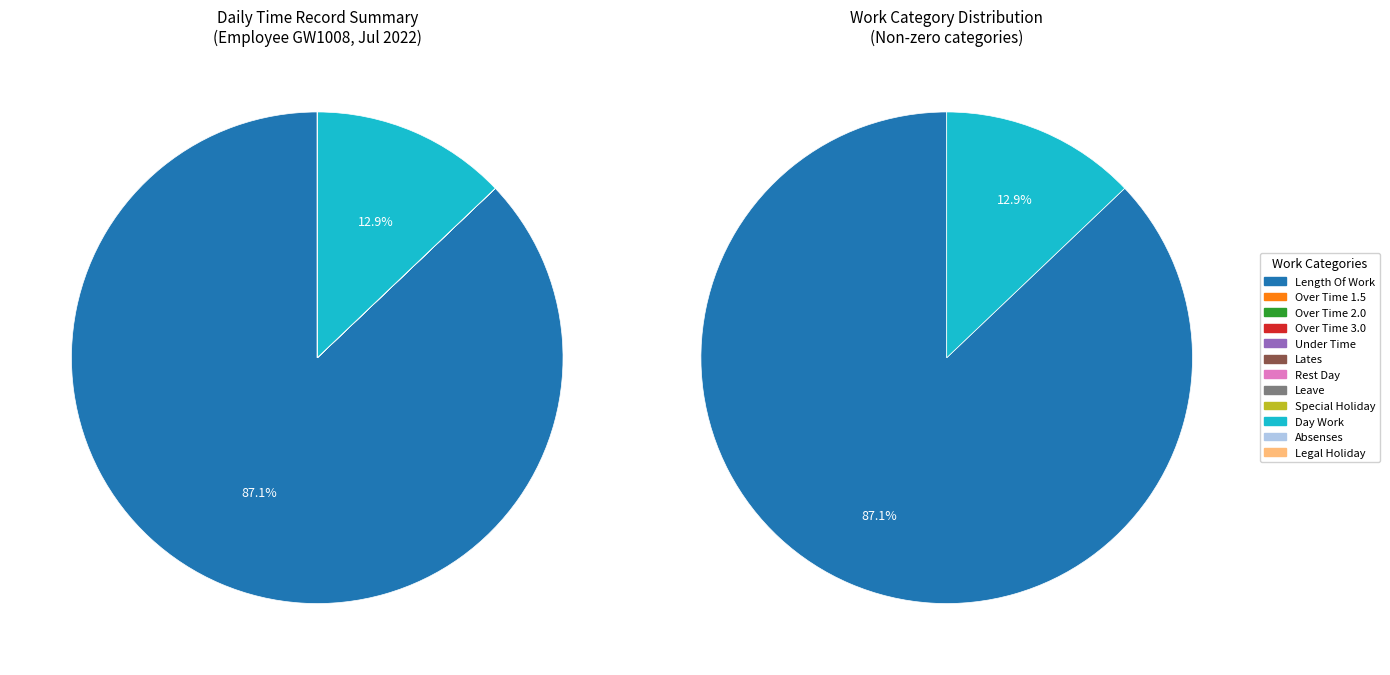

True or false: Leave accounts for 1% of the total.

False